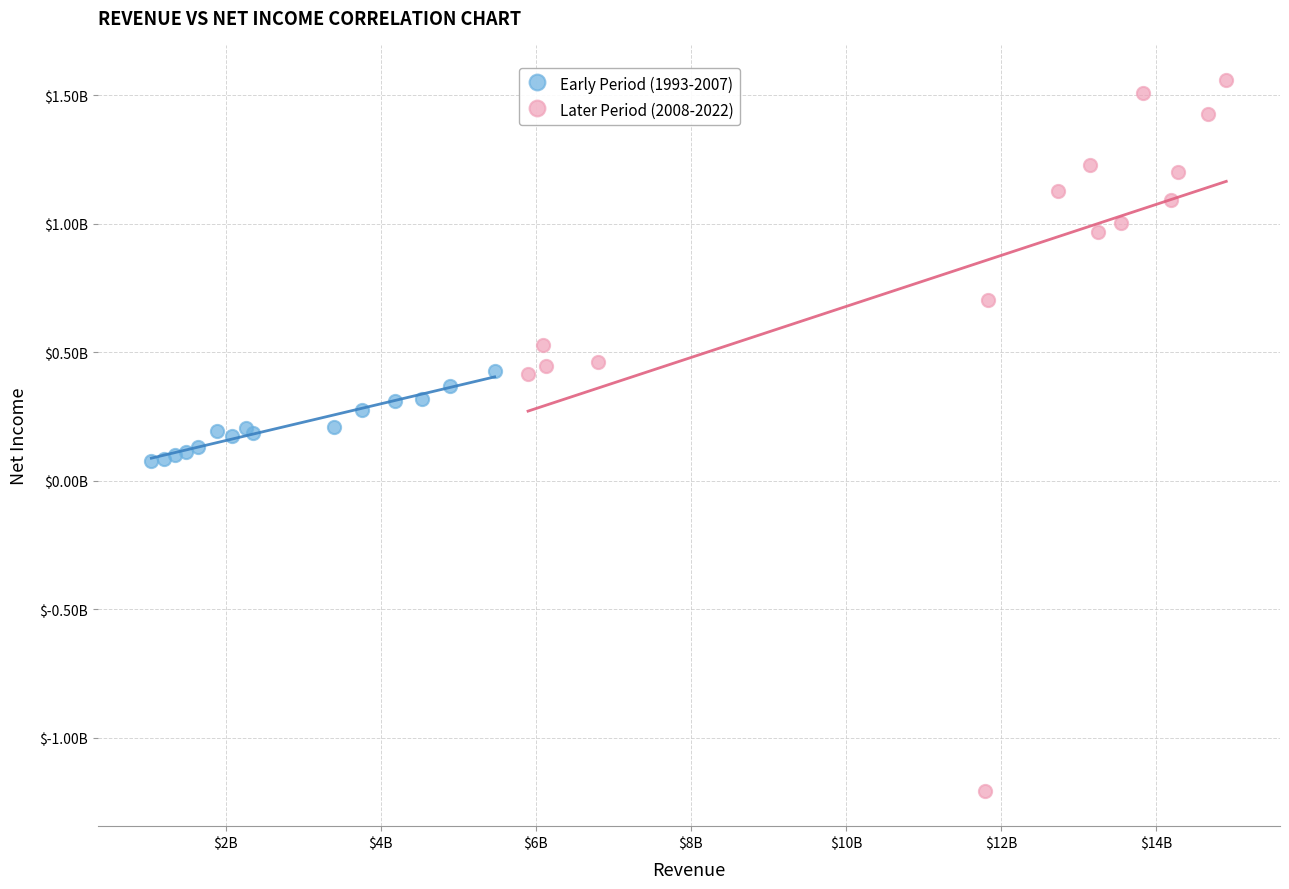

Which series reaches the maximum Y coordinate?

Later Period (2008-2022)